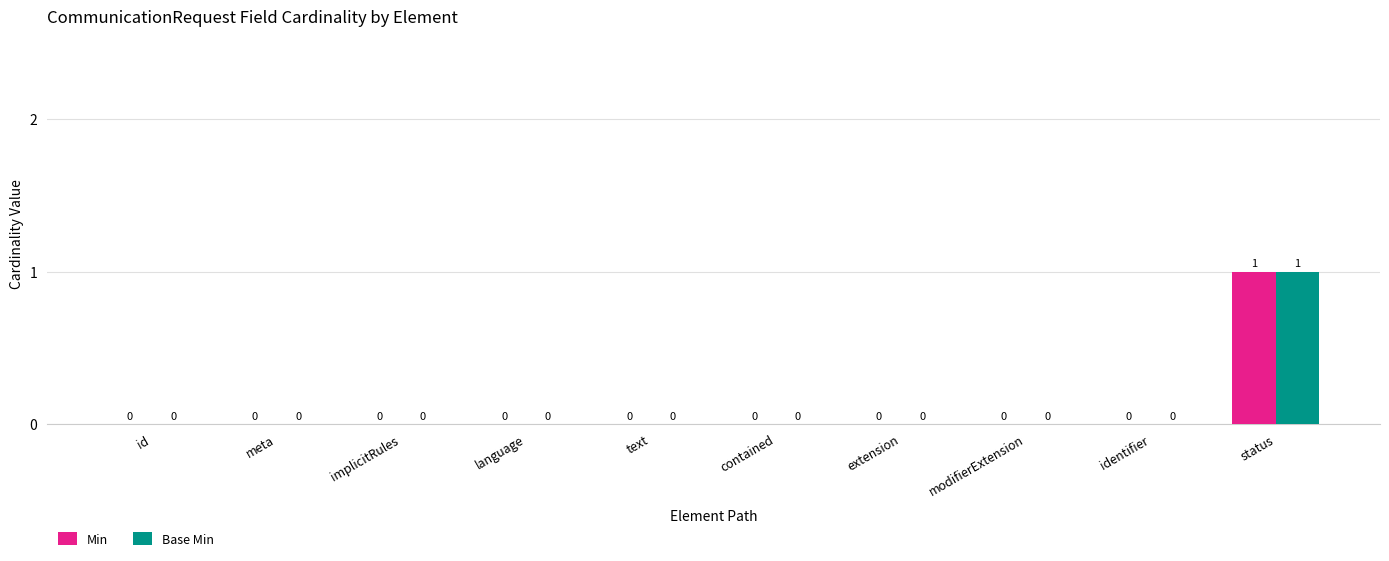

Reading right to left, transcribe all the data shown in this chart.

Min: status=1	identifier=0	modifierExtension=0	extension=0	contained=0	text=0	language=0	implicitRules=0	meta=0	id=0
Base Min: status=1	identifier=0	modifierExtension=0	extension=0	contained=0	text=0	language=0	implicitRules=0	meta=0	id=0